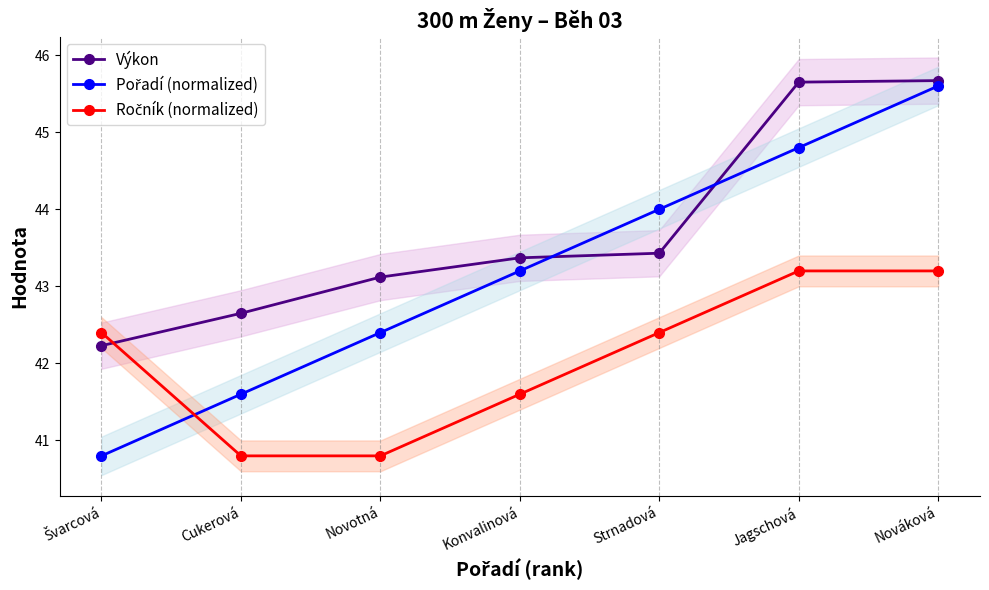

Is it true that Pořadí (normalized) equals 25.1 at Cukerová?

False